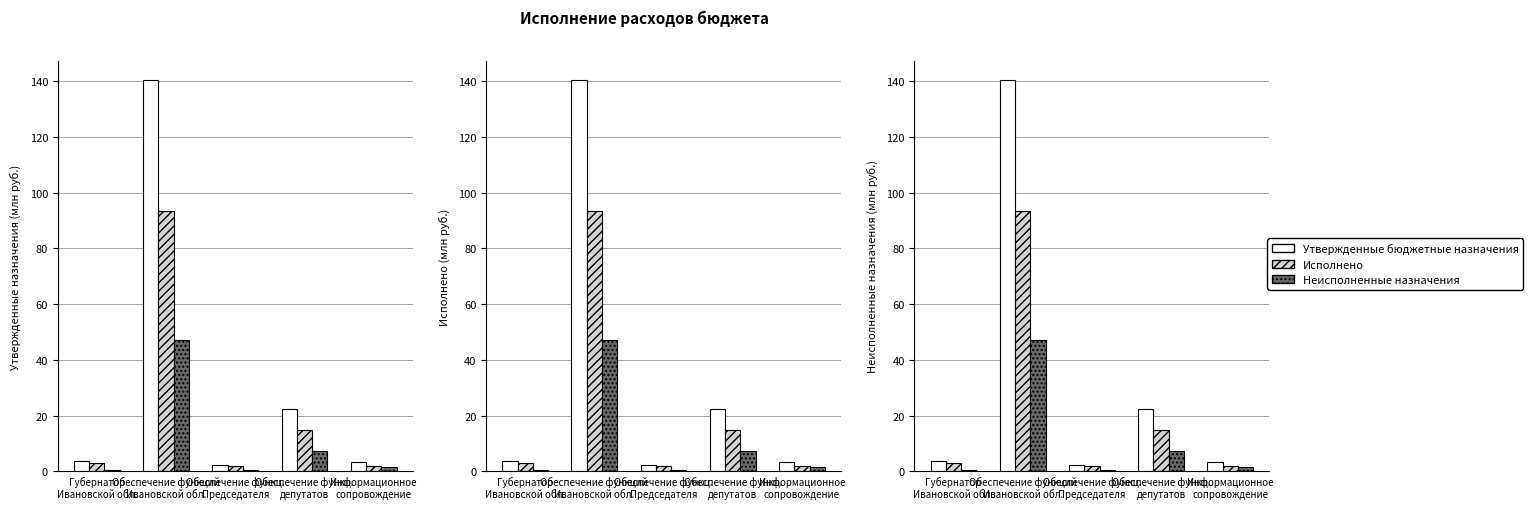

What is the label of the 3rd bar from the left?

Обеспечение функц.
Председателя